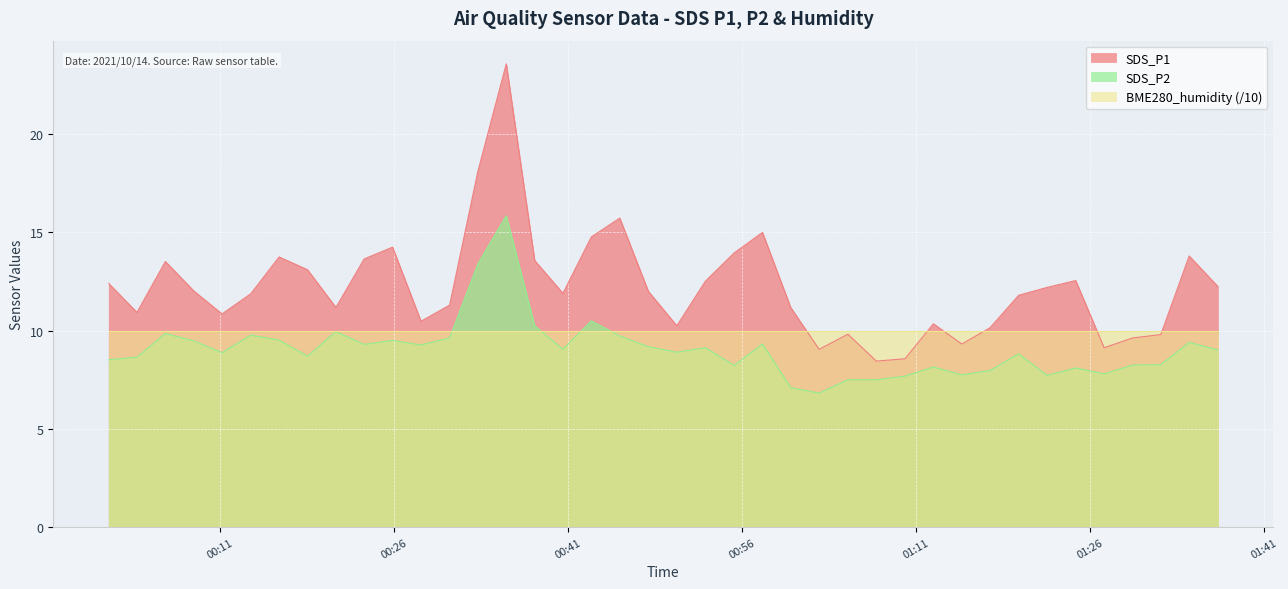

True or false: SDS_P2 has a value of 17.7 at 2021/10/14 00:38:09.

False